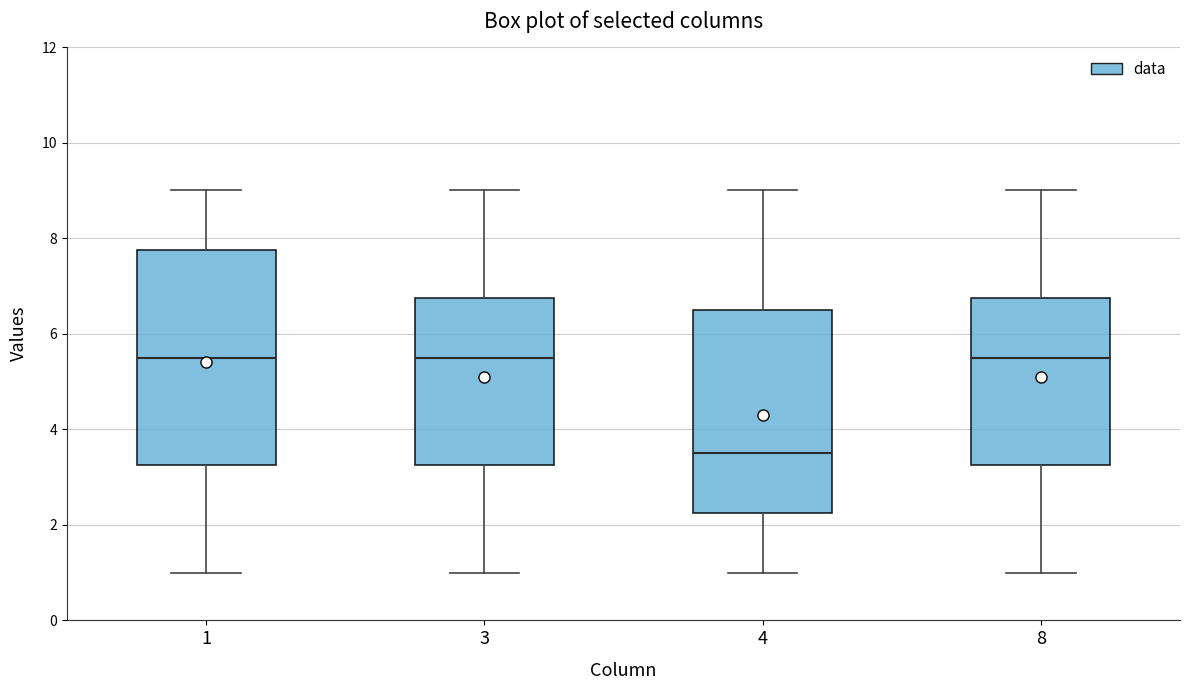

Reading left to right, transcribe this box plot: for each box, give where its median line is, the range the box spans, and where its two whiskers end, as read against the y-axis. The values are not printed on the chart, so give them approximately, as read against the axis.

1: median 5.6, box 3.2 to 7.8, whiskers 1.0 to 9.0
3: median 5.6, box 3.2 to 6.8, whiskers 1.0 to 9.0
4: median 3.6, box 2.2 to 6.6, whiskers 1.0 to 9.0
8: median 5.6, box 3.2 to 6.8, whiskers 1.0 to 9.0